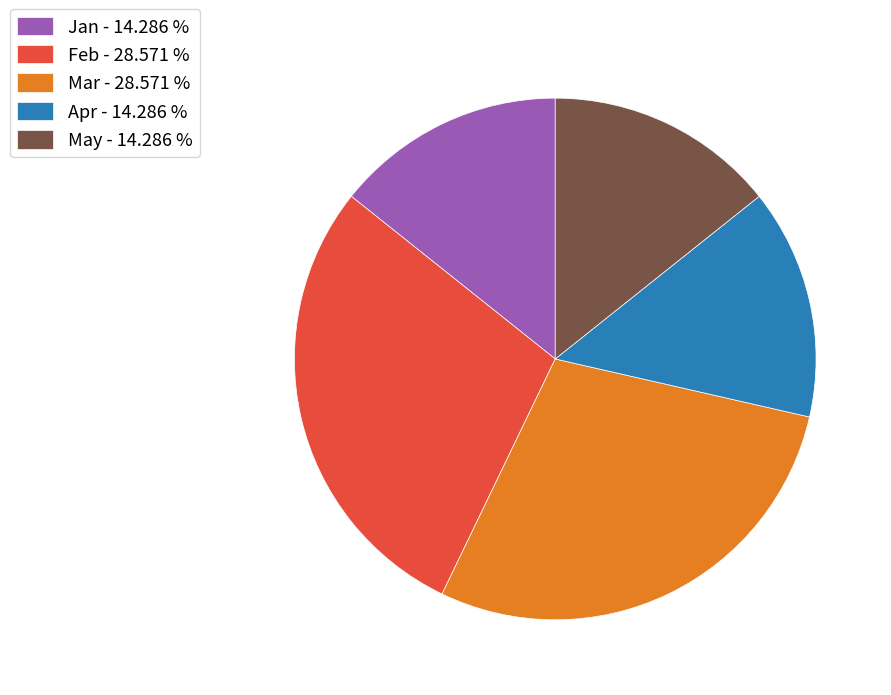

Does Jan - 14.286 % account for over 50% of the chart?

No